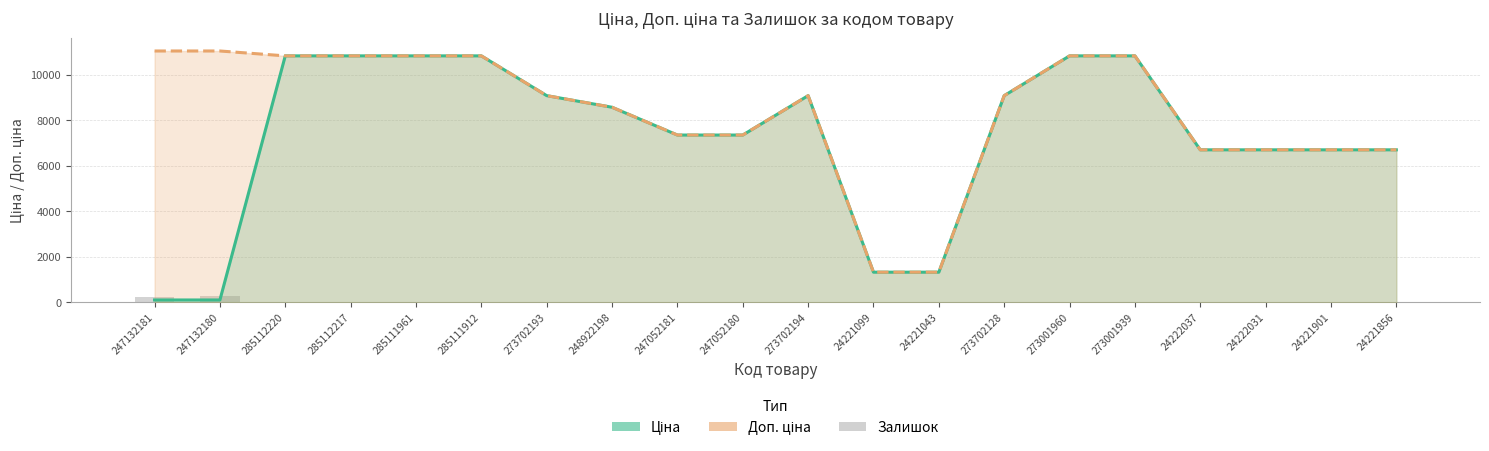

How many data points in Ціна are less than 8581?

10